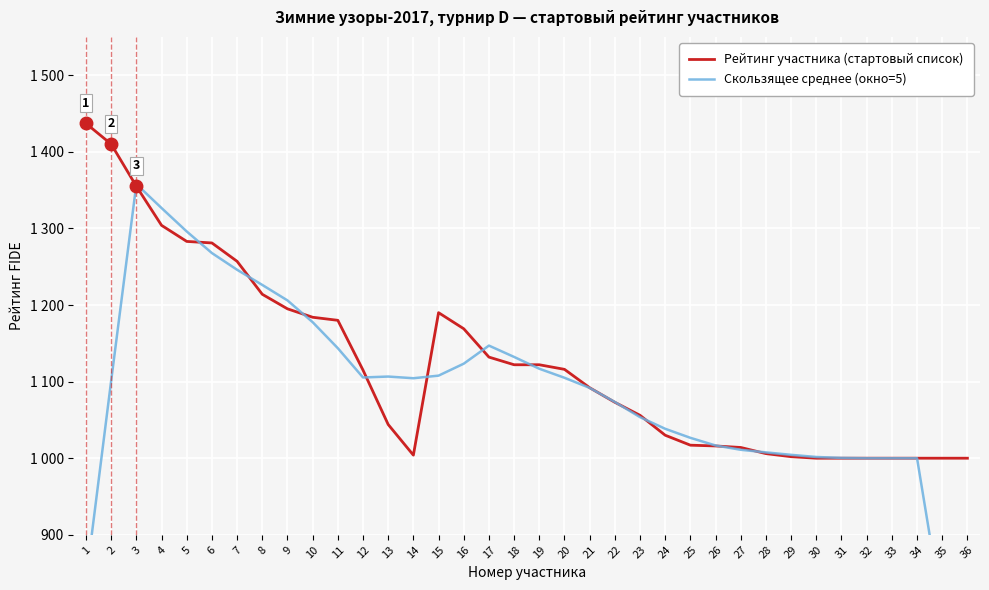

How many interior local peaks does the Рейтинг участника (стартовый список) series have?

1